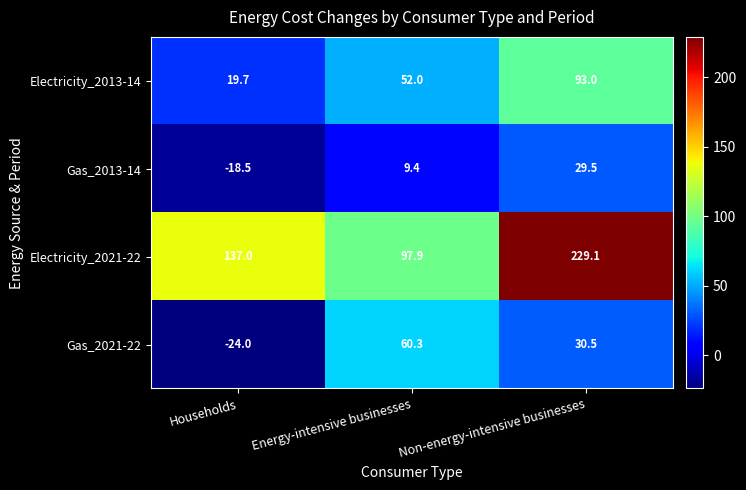

Which series has the largest range (max minus min)?

Electricity_2021-22